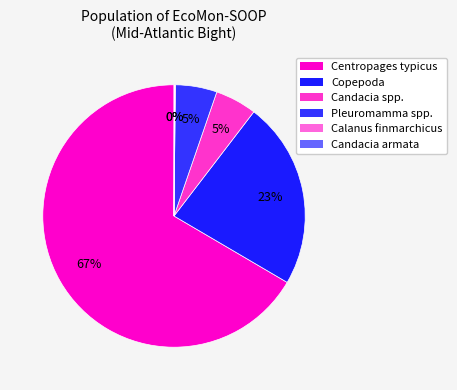

Is there a majority slice in this chart?

Yes